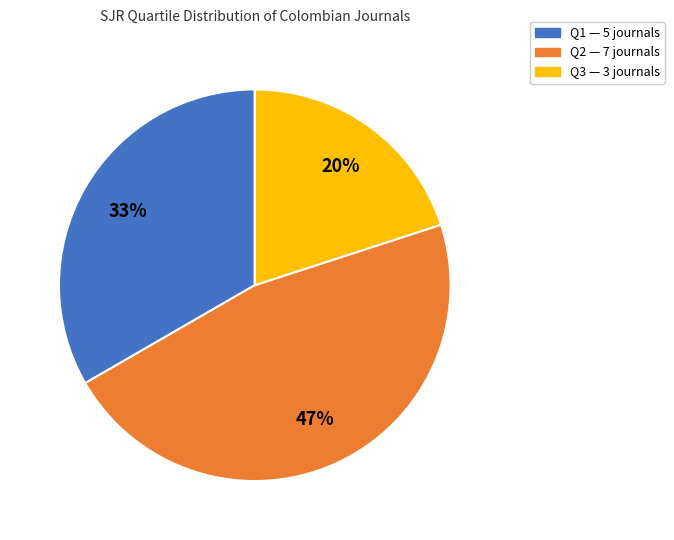

Is it true that Q1 is 45% of the pie?

False